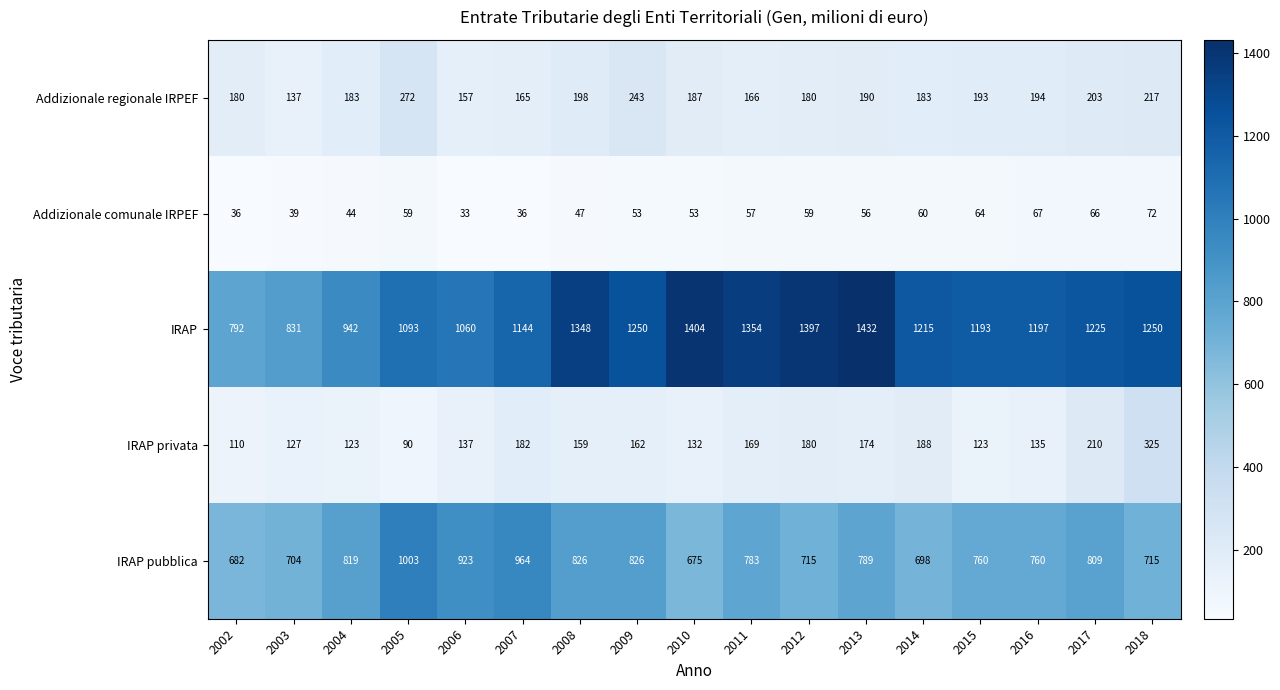

At how many categories does at least one series exceed 587?

17